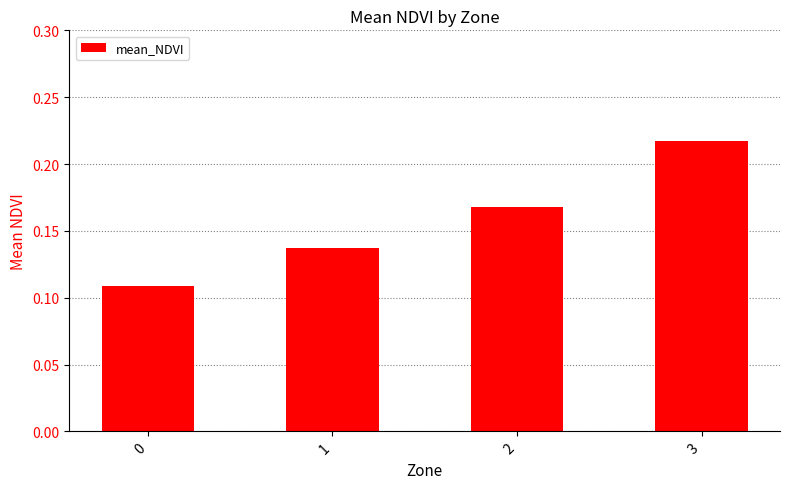

Which label corresponds to the largest value in the chart?

3